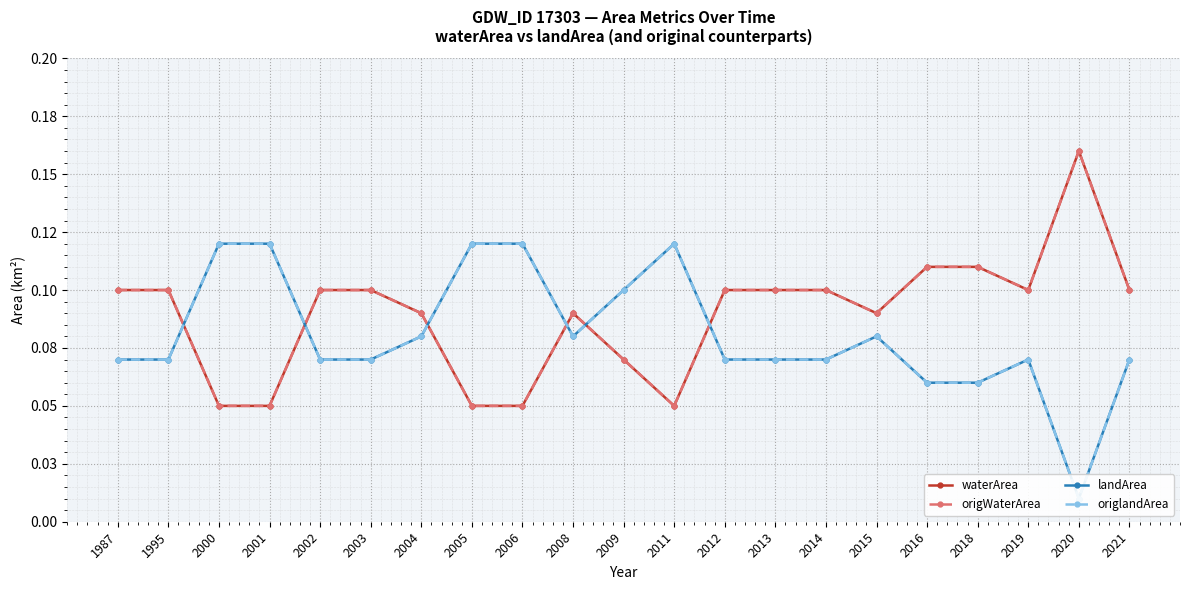

Rank the series by their maximum value, from highest to lowest.

waterArea, origWaterArea, landArea, origlandArea